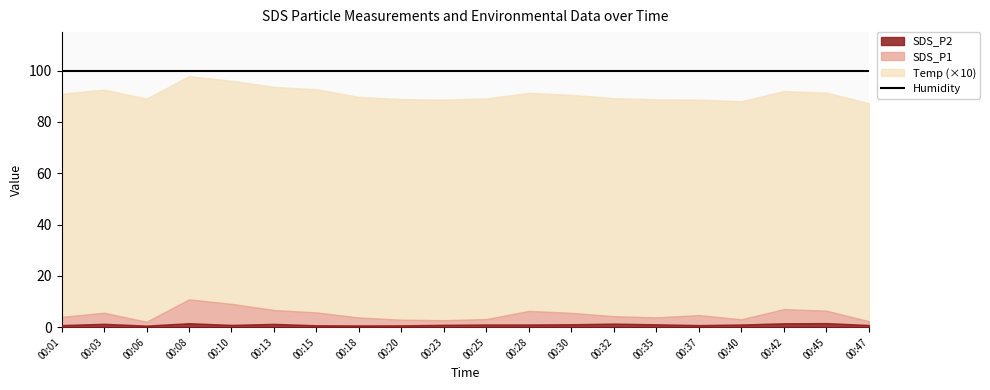

What are all the series names shown in the legend?

SDS_P1, SDS_P2, Temp, Humidity